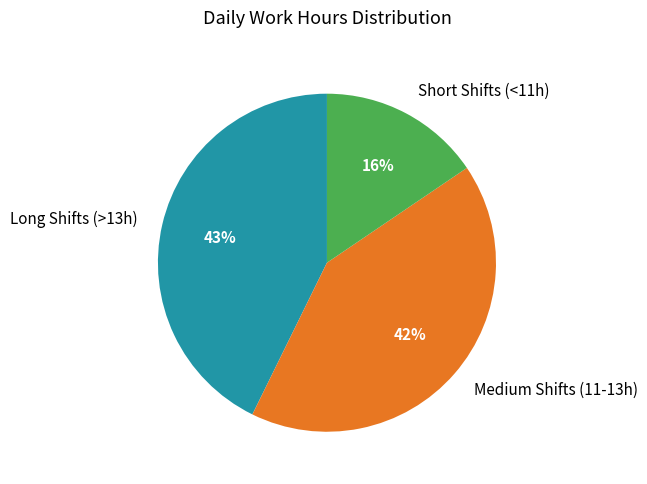

To the nearest percent, what is the combined percentage of Long Shifts (>13h) and Medium Shifts (11-13h)?

84%